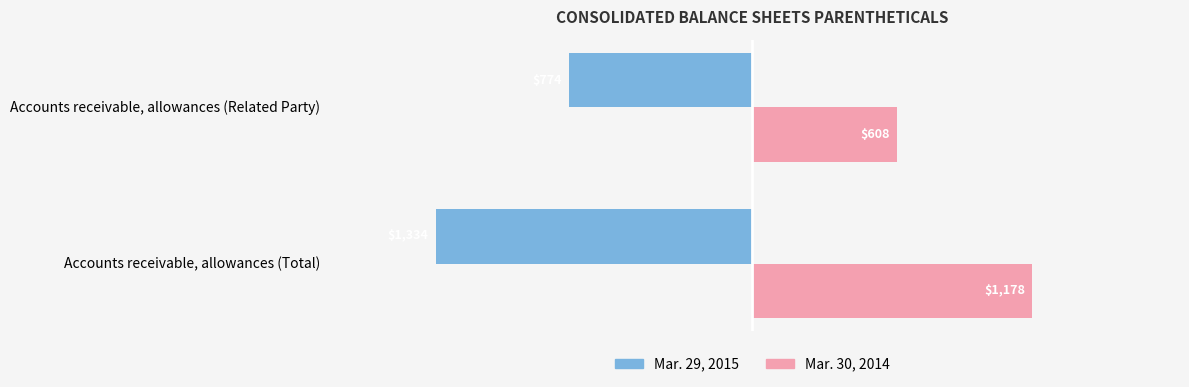

What is the spread (max minus min) of values at Accounts receivable, allowances (Total)?

2512